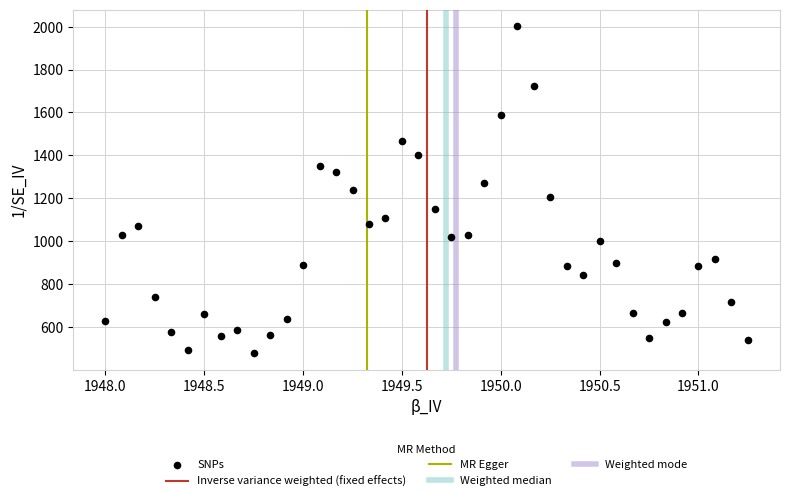

What is the range of Y values (max minus min)?

1525